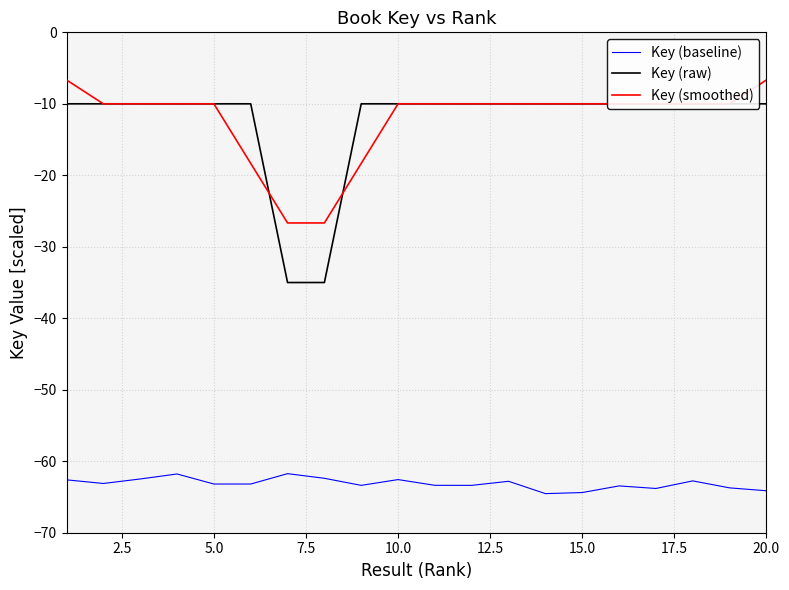

List the series in order of their peak value, highest first.

Key (smoothed), Key (raw), Key (baseline)